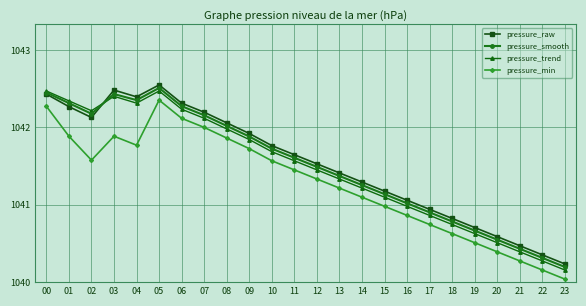

Where does the pressure_smooth series first go above 1041?

00